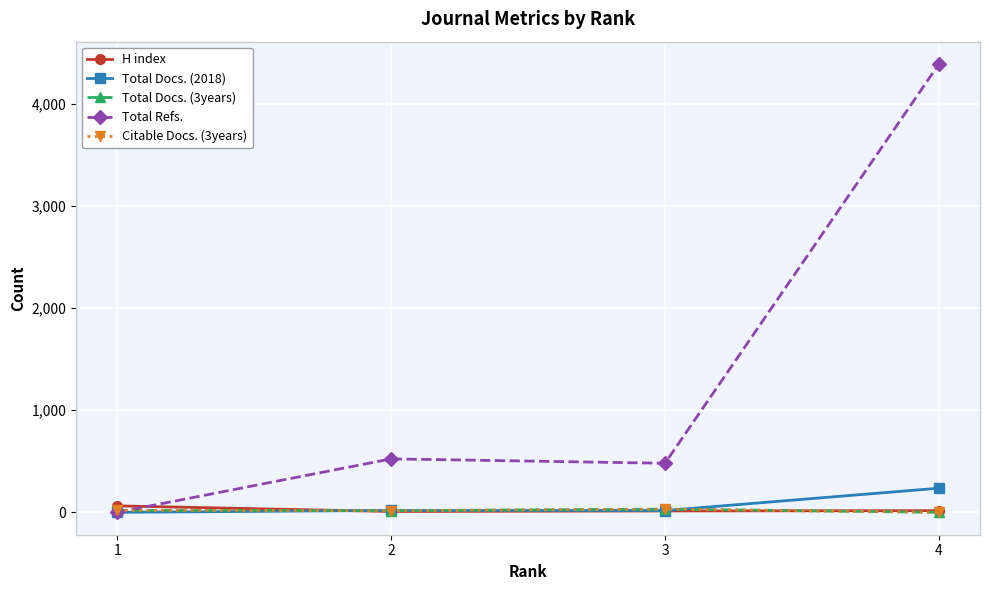

List the series in order of their peak value, lowest first.

Total Docs. (3years), Citable Docs. (3years), H index, Total Docs. (2018), Total Refs.